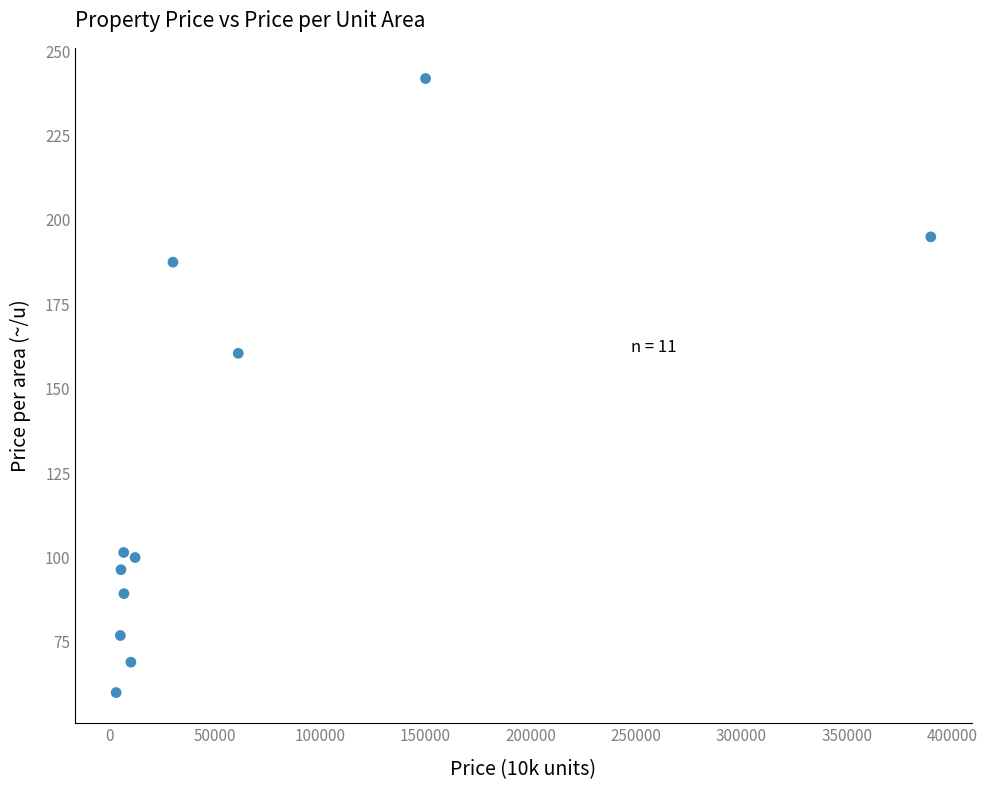

What Y value in the scatter plot is closest to 150?

160.5